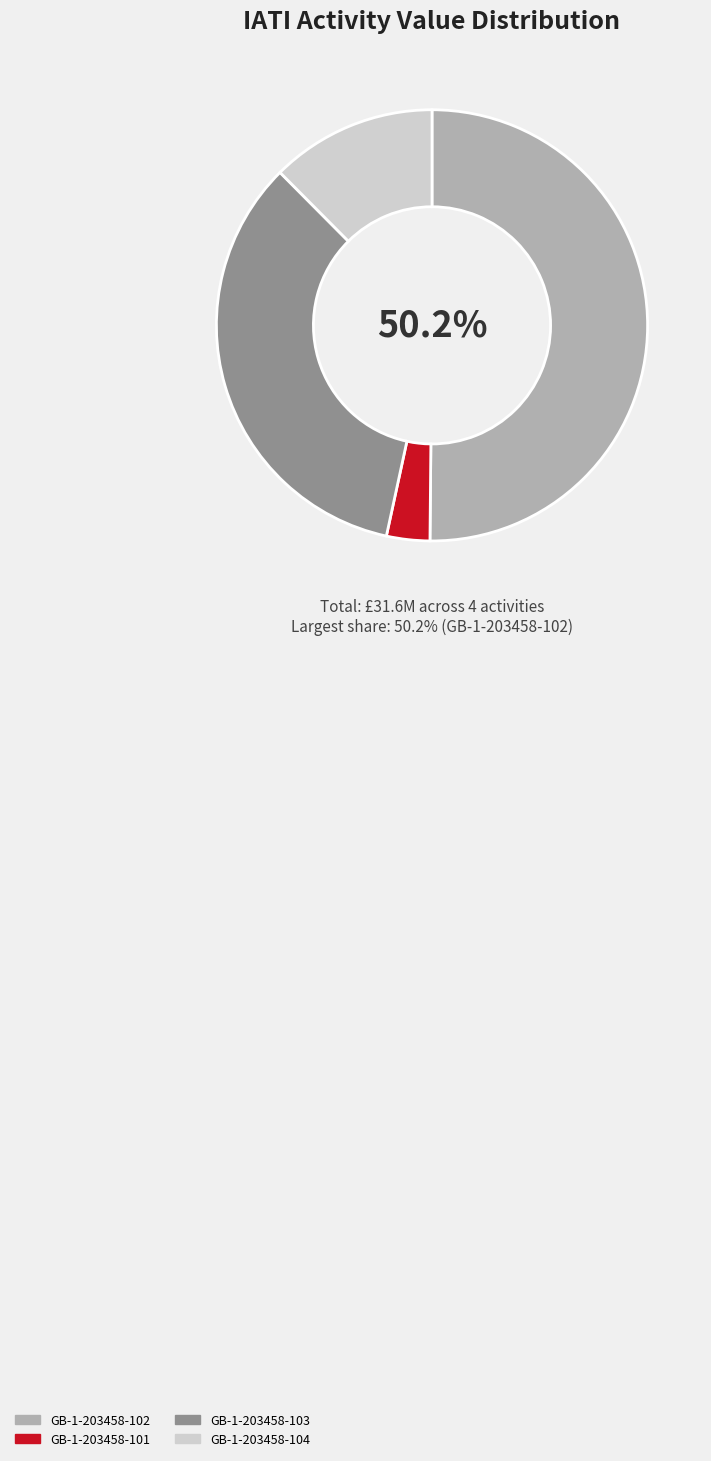

Which category has the biggest portion of the pie?

GB-1-203458-102